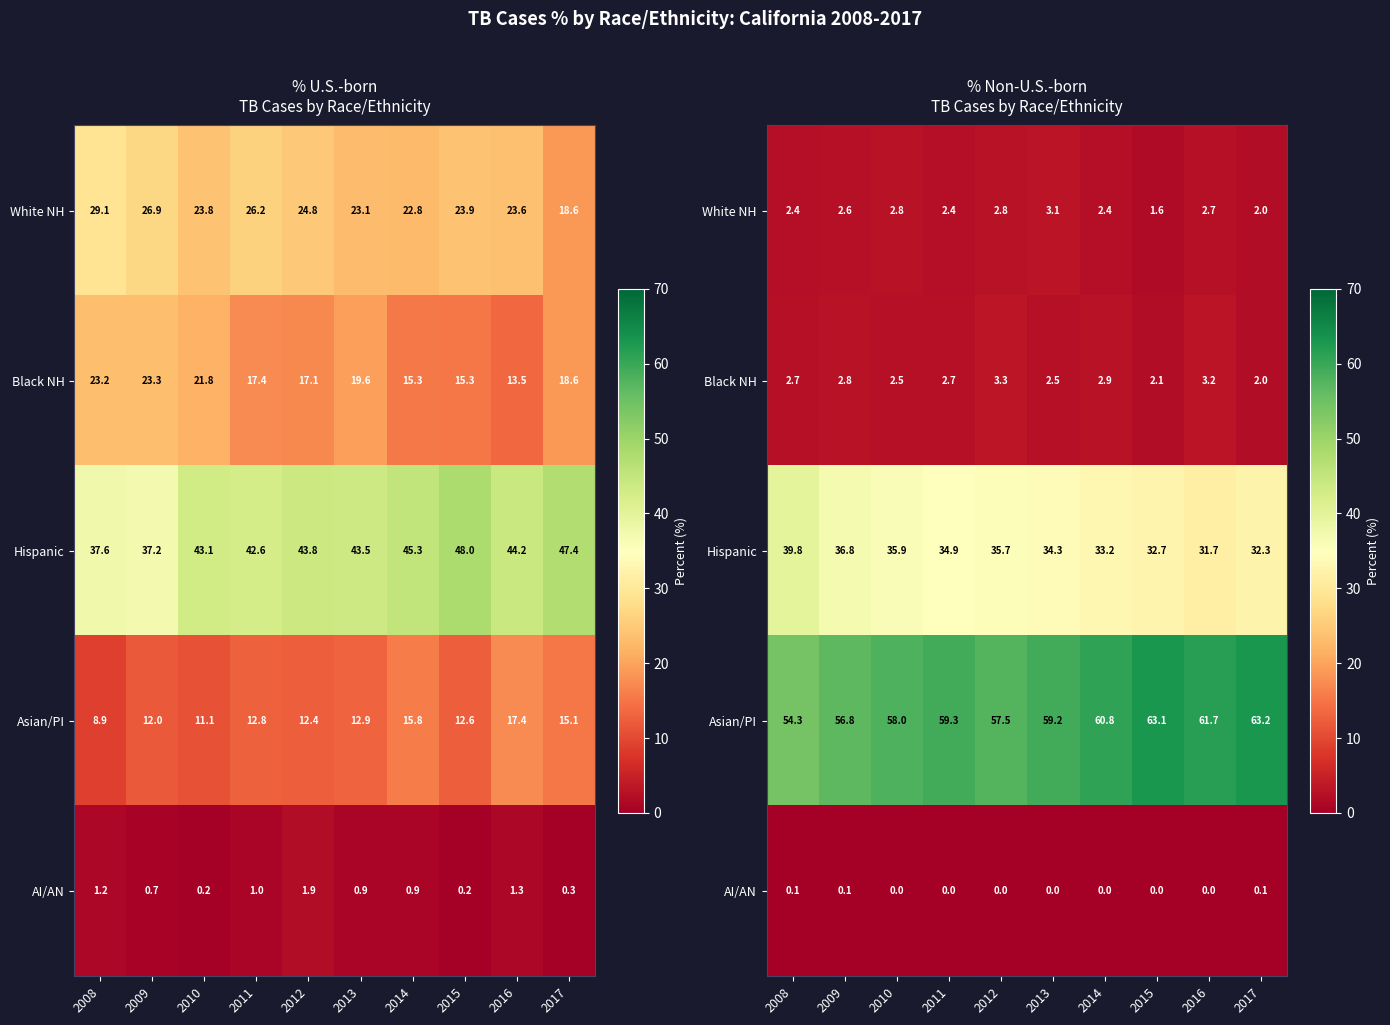

List the labels in order of Hispanic value, largest first.

2008, 2009, 2010, 2012, 2011, 2013, 2014, 2015, 2017, 2016